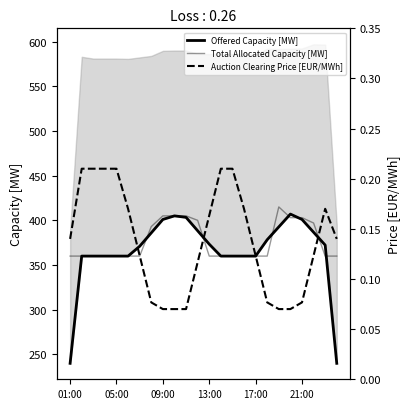

What is the label of the 16th point from the right?

09:00